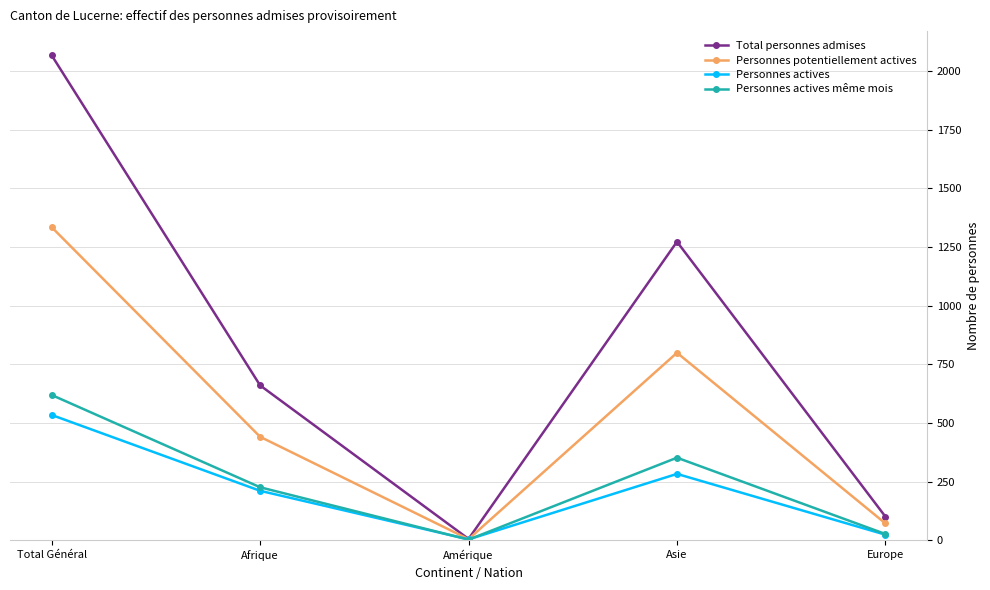

Which category has the lowest value across all series?

Amérique